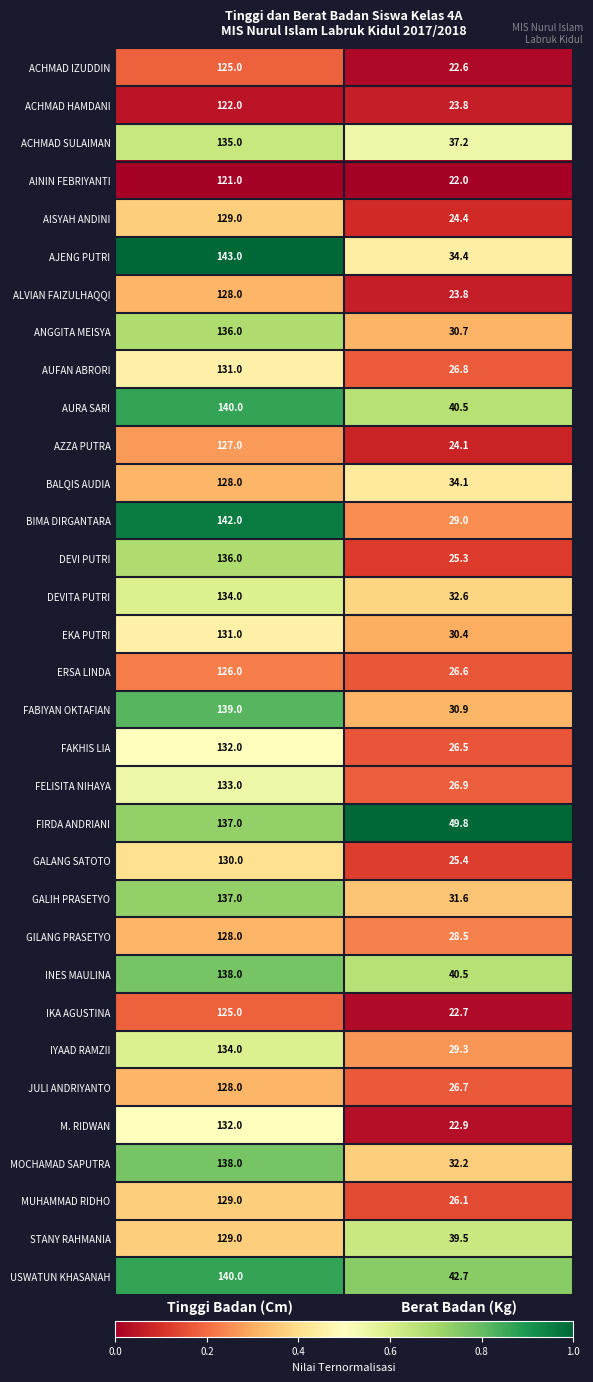

True or false: USWATUN KHASANAH has a value of 140.0 at Tinggi Badan (Cm).

True